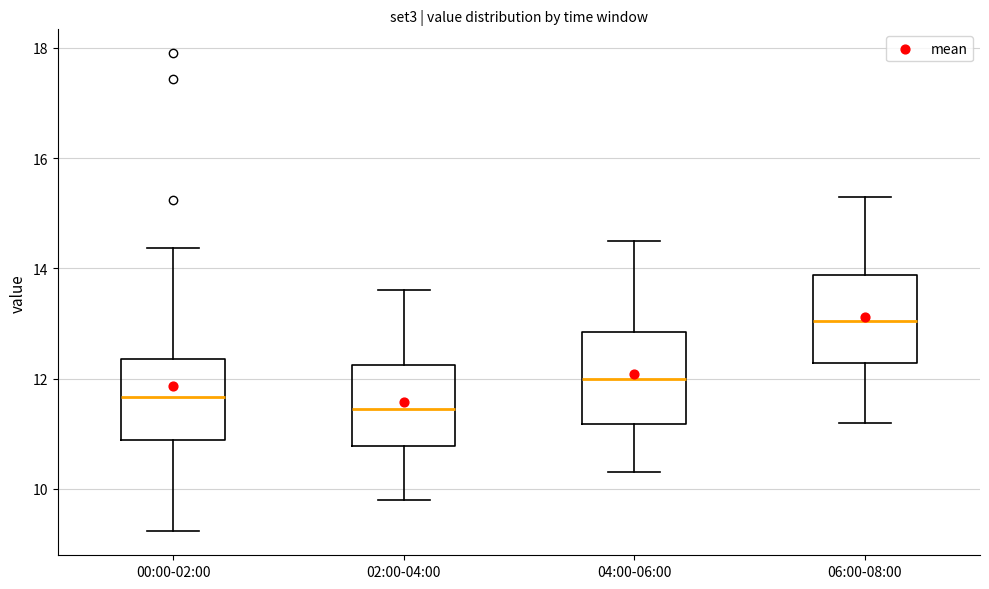

Which box has the lowest median line?

02:00-04:00